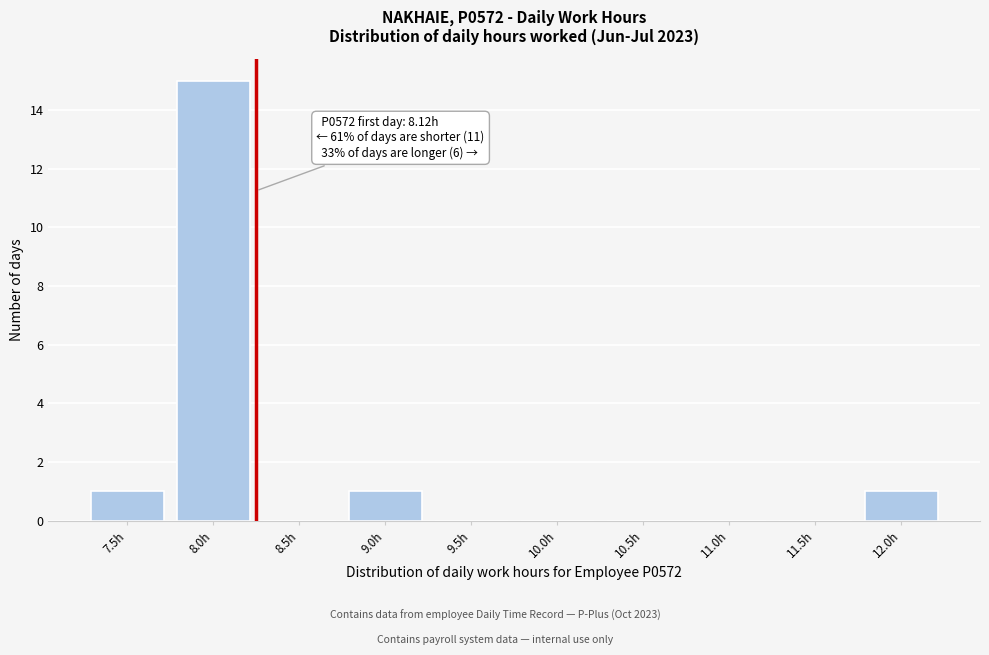

Reading left to right, transcribe all the data shown in this chart.

7.5h=1	8.0h=15	8.5h=0	9.0h=1	9.5h=0	10.0h=0	10.5h=0	11.0h=0	11.5h=0	12.0h=1